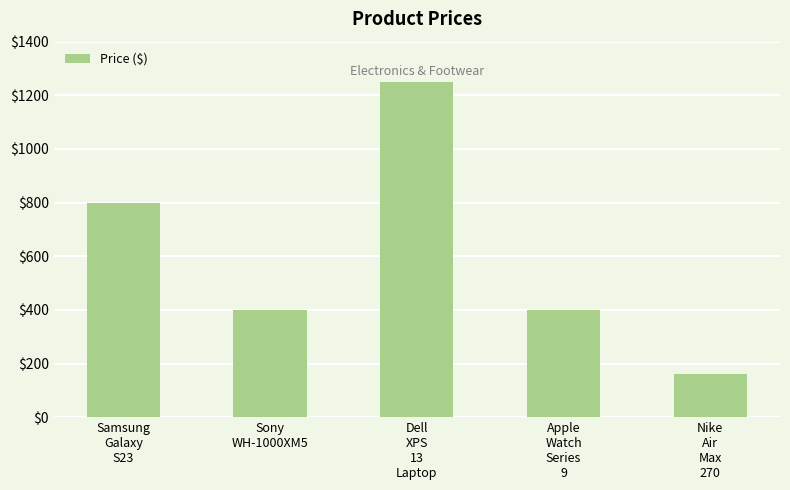

What is the value of the 1st bar from the left?

800.0